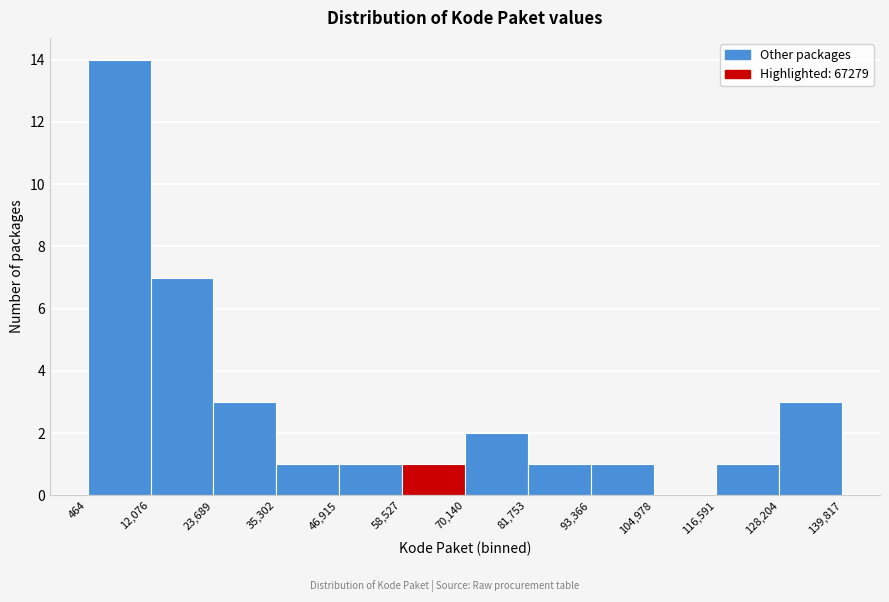

Reading left to right, transcribe this chart: for each bar, give the range it covers on the x-axis and its height. The values are not printed on the chart, so give them approximately, as read against the axis.

464 to 12,076: 14
12,076 to 23,689: 7
23,689 to 35,302: 3
35,302 to 46,915: 1
46,915 to 58,527: 1
58,527 to 70,140: 1
70,140 to 81,753: 2
81,753 to 93,366: 1
93,366 to 104,978: 1
104,978 to 116,591: 0
116,591 to 128,204: 1
128,204 to 139,817: 3